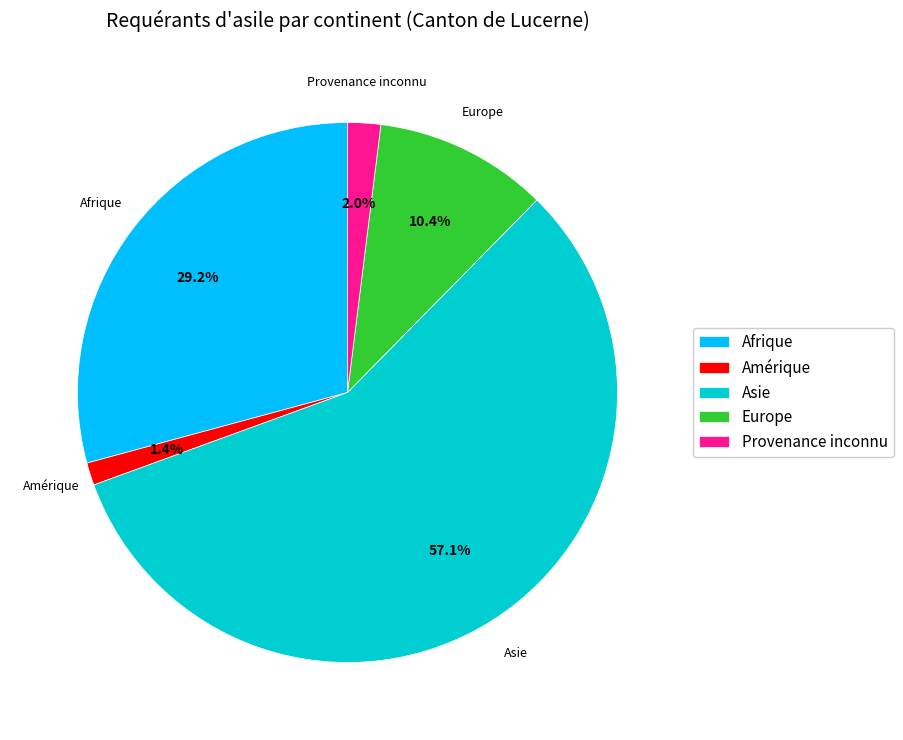

True or false: Afrique accounts for 40% of the total.

False